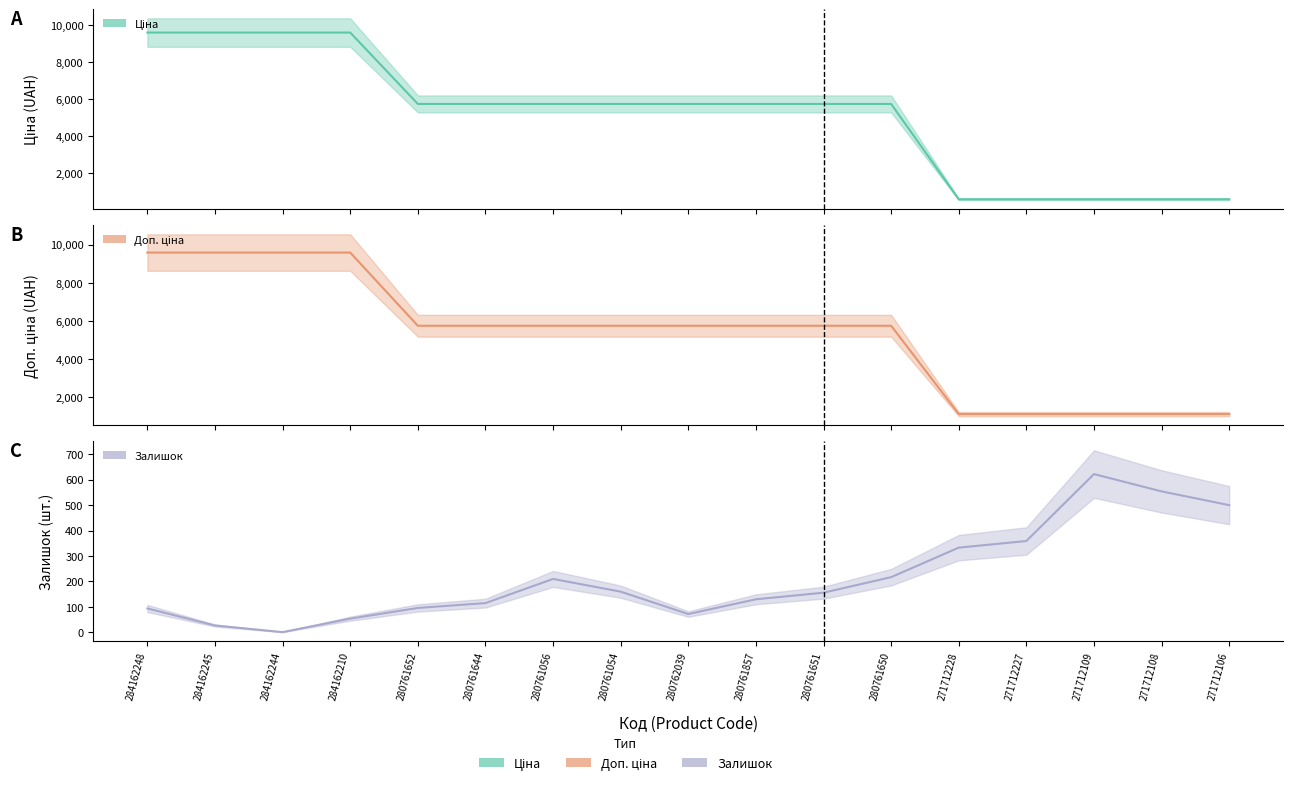

What is the difference between the maximum and second lowest values in the Доп. ціна series?

8491.7